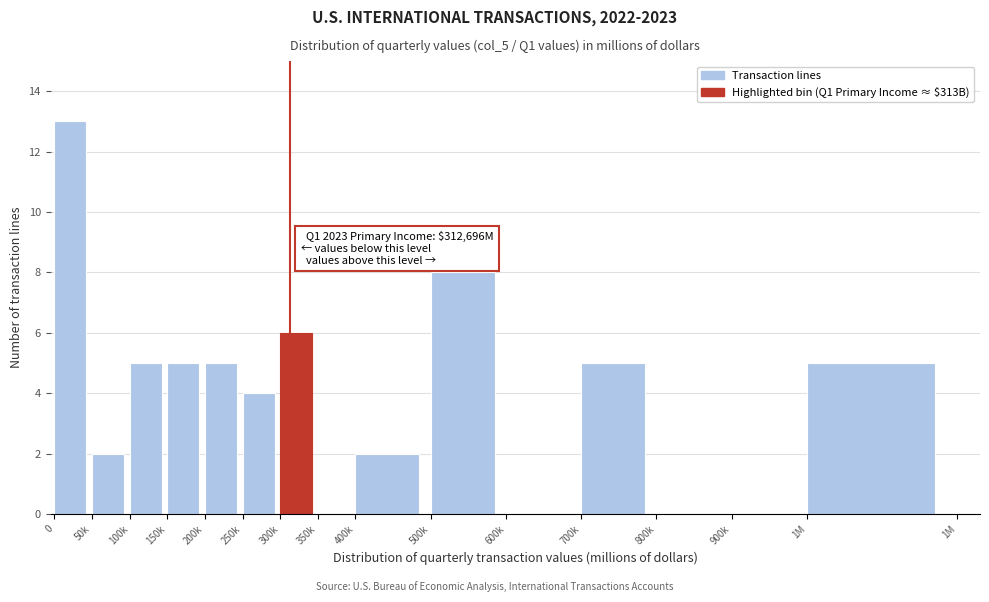

Reading right to left, list all the values displayed in this chart.

1M=5	900k=0	800k=0	700k=5	600k=0	500k=8	400k=2	350k=0	300k=6	250k=4	200k=5	150k=5	100k=5	50k=2	0=13